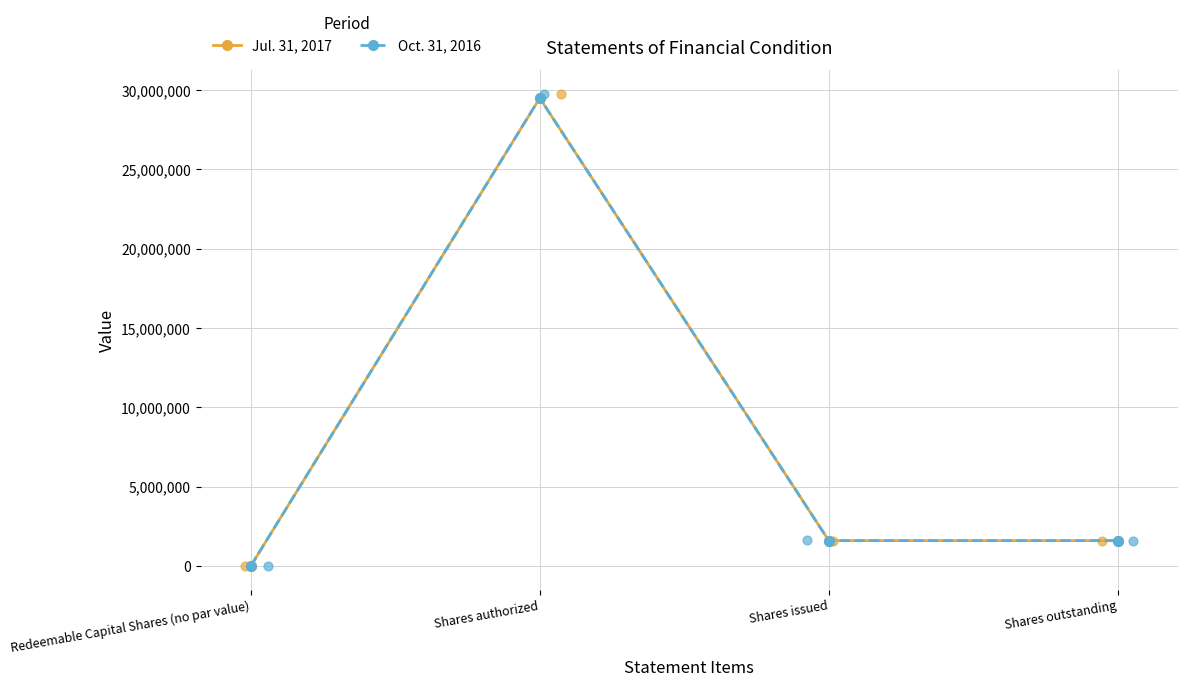

Which series has the largest total across all categories?

Jul. 31, 2017